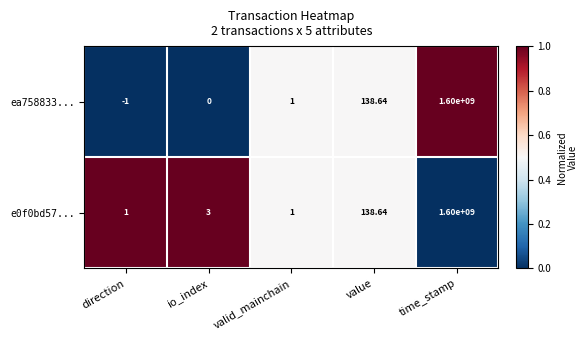

Where is e0f0bd57... nearest to the value 800000000?

value